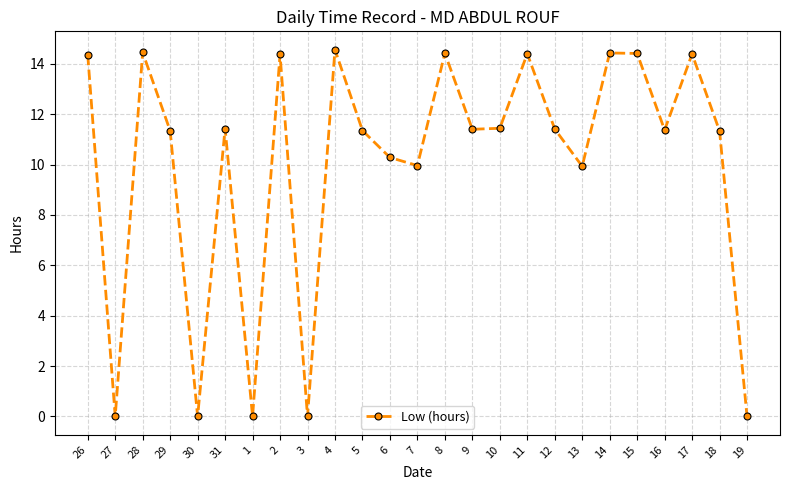

Count the number of values greater than 11.

17